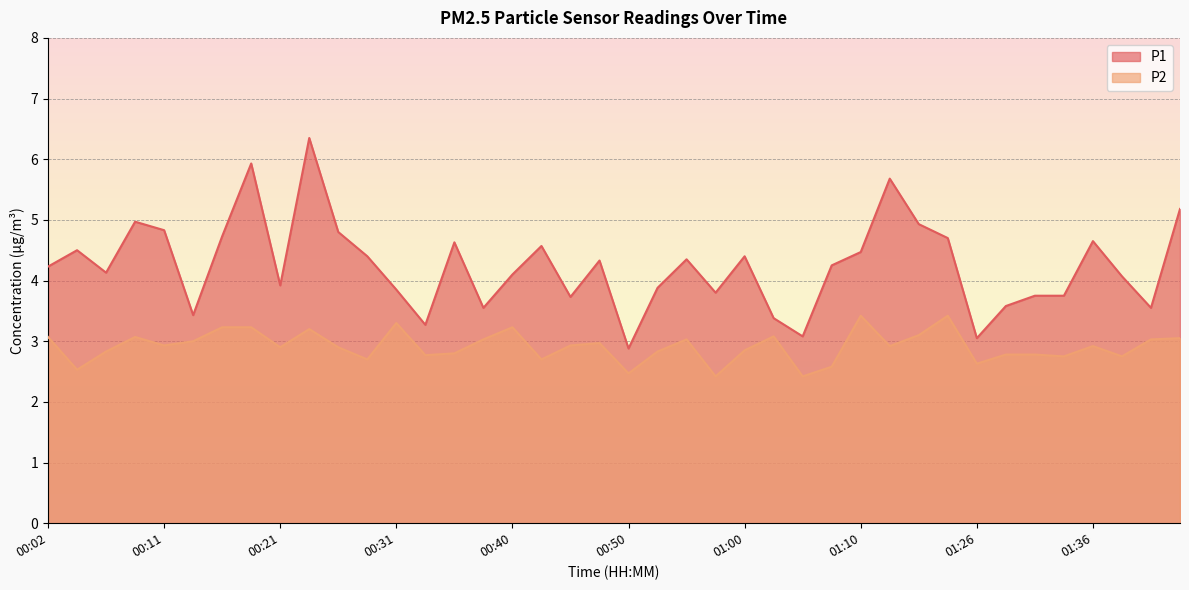

What are all the series names shown in the legend?

P1, P2